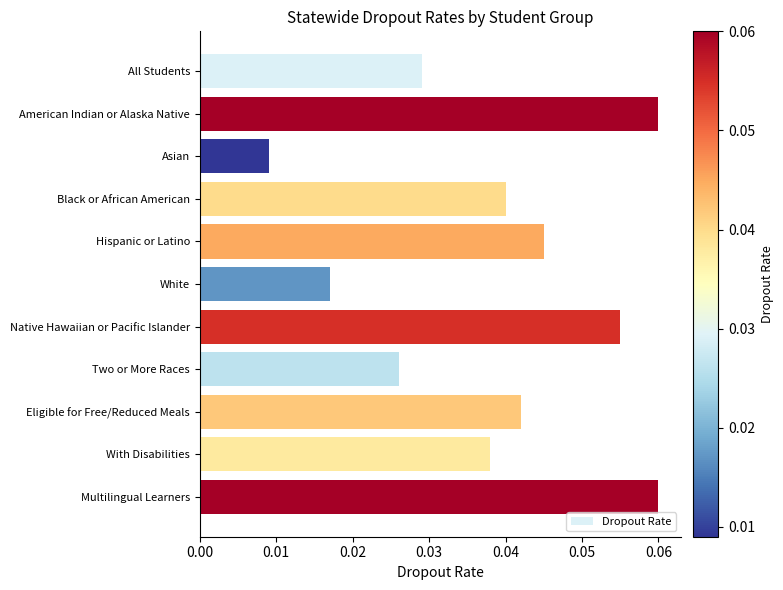

What is the sum of all values?

0.4